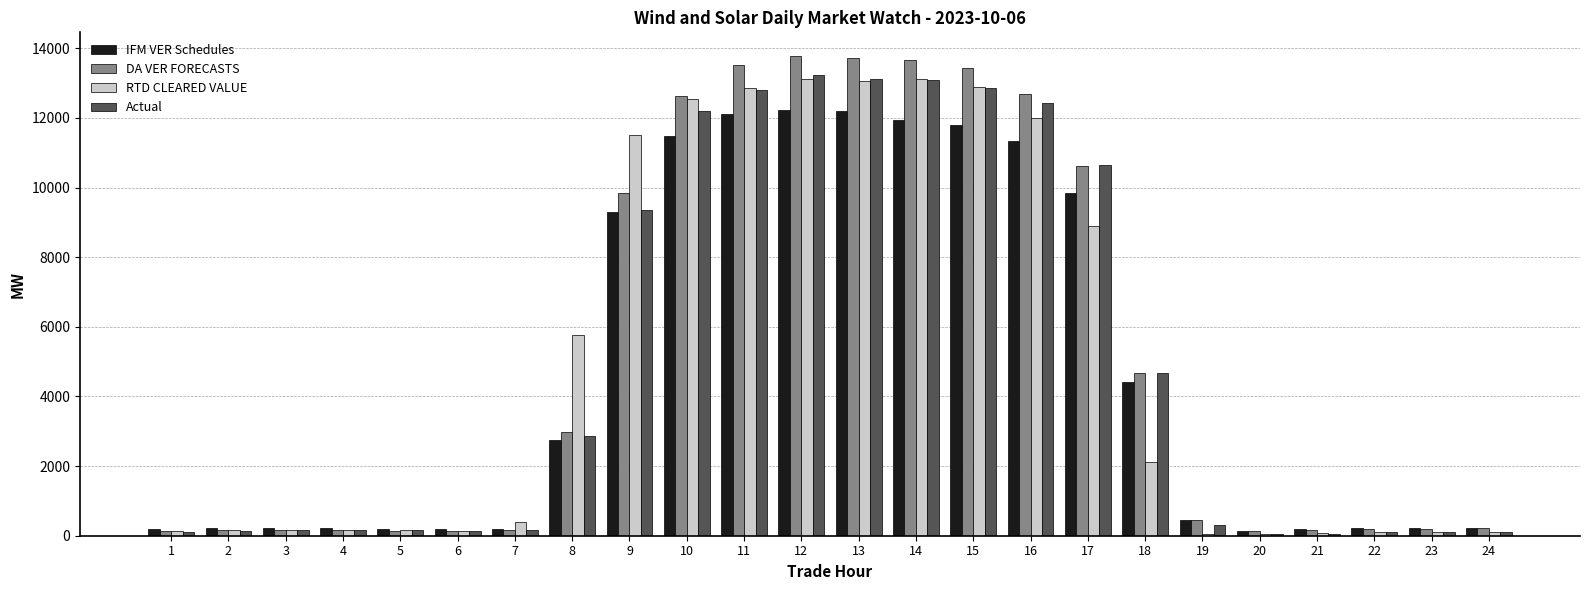

What is the average value of the Actual series?

4962.3